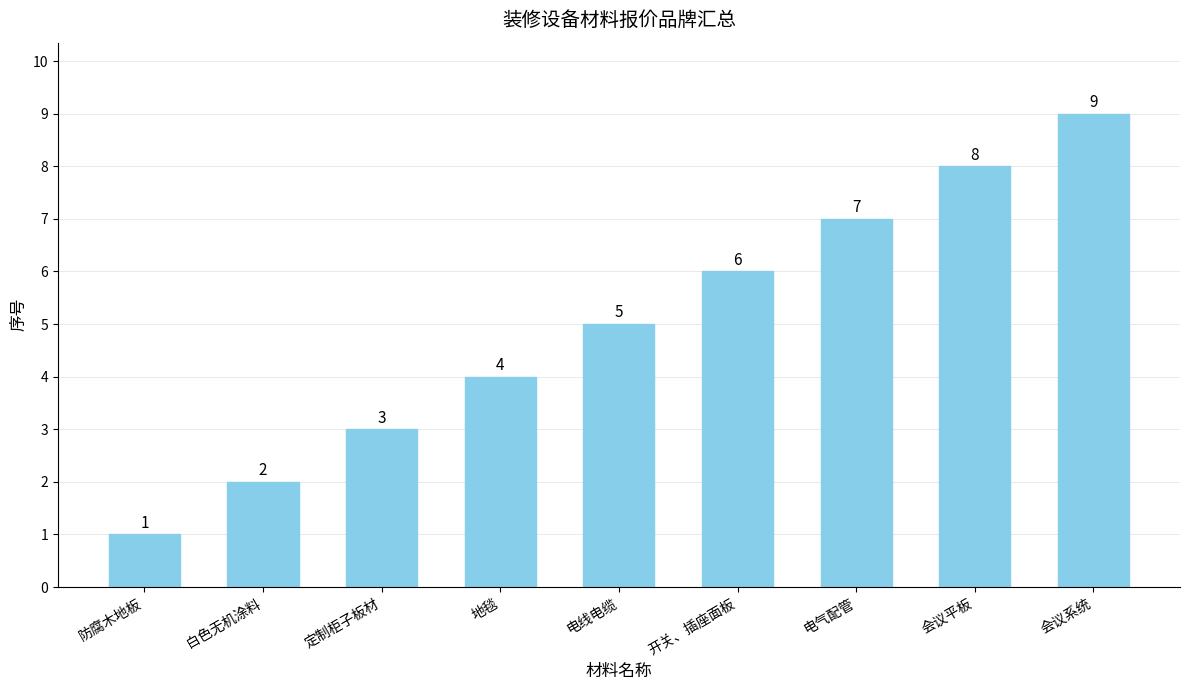

How many data points are less than 5?

4